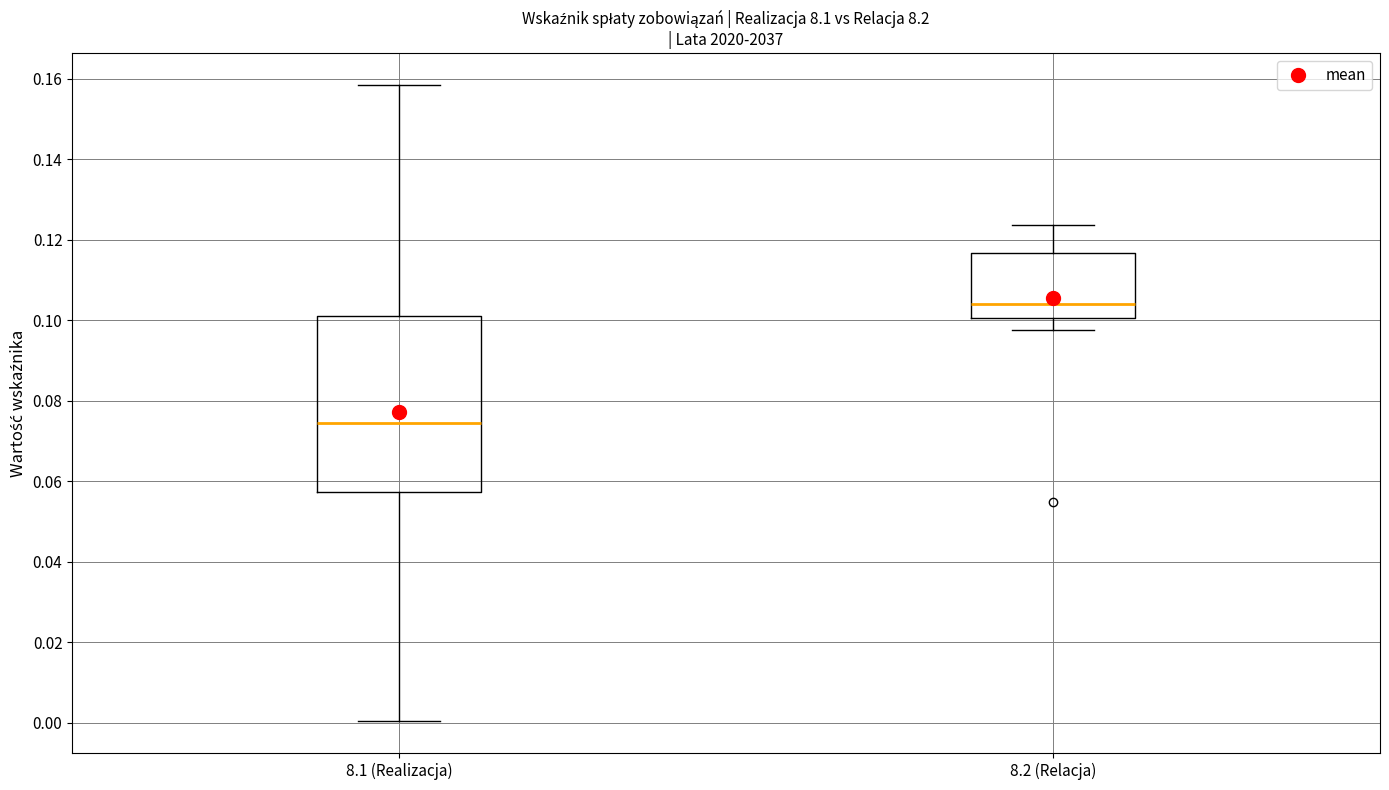

Reading left to right, transcribe this box plot: for each box, give where its median line is, the range the box spans, and where its two whiskers end, as read against the y-axis. The values are not printed on the chart, so give them approximately, as read against the axis.

8.1 (Realizacja): median 0.074, box 0.058 to 0.102, whiskers 0.000 to 0.158
8.2 (Relacja): median 0.104, box 0.100 to 0.116, whiskers 0.098 to 0.124